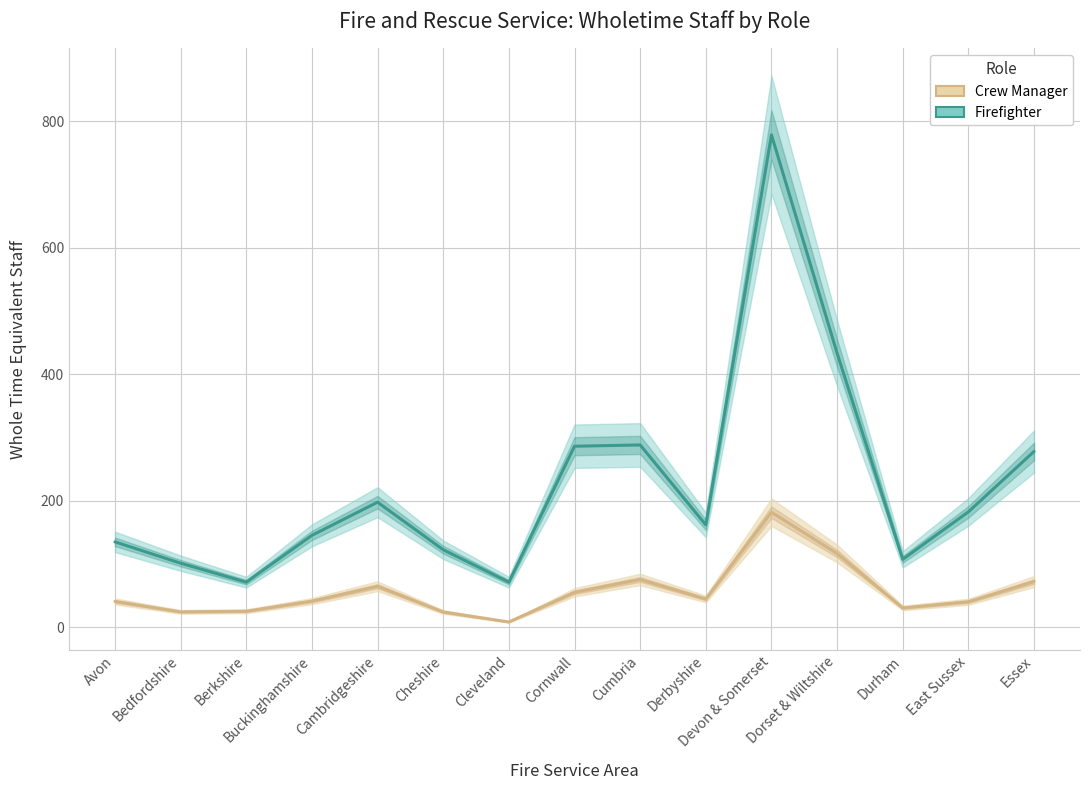

Between Cleveland and Cheshire, which is larger?

Cheshire